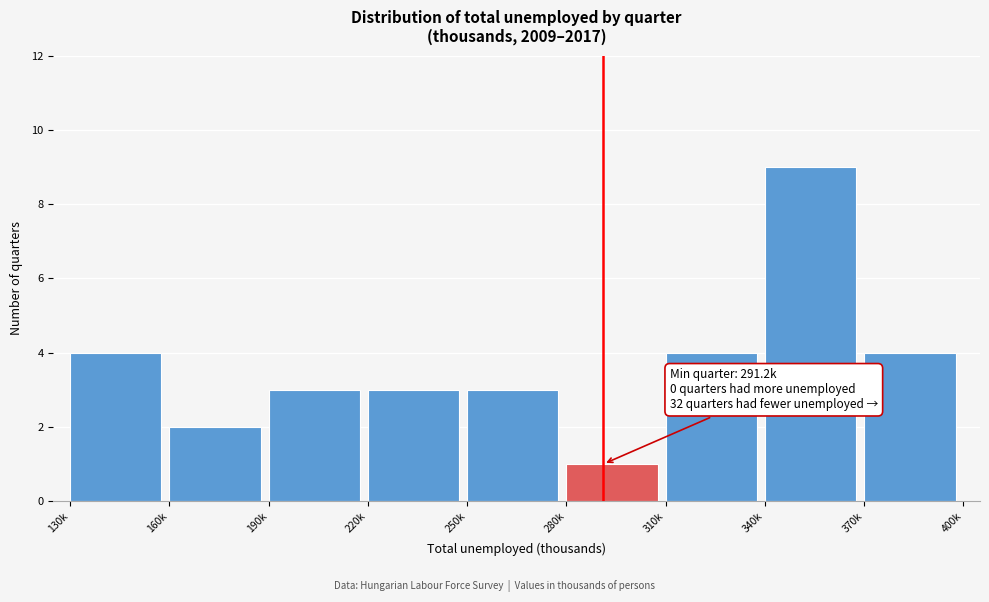

Reading left to right, extract all data points from this chart.

130k=4	160k=2	190k=3	220k=3	250k=3	280k=1	310k=4	340k=9	370k=4